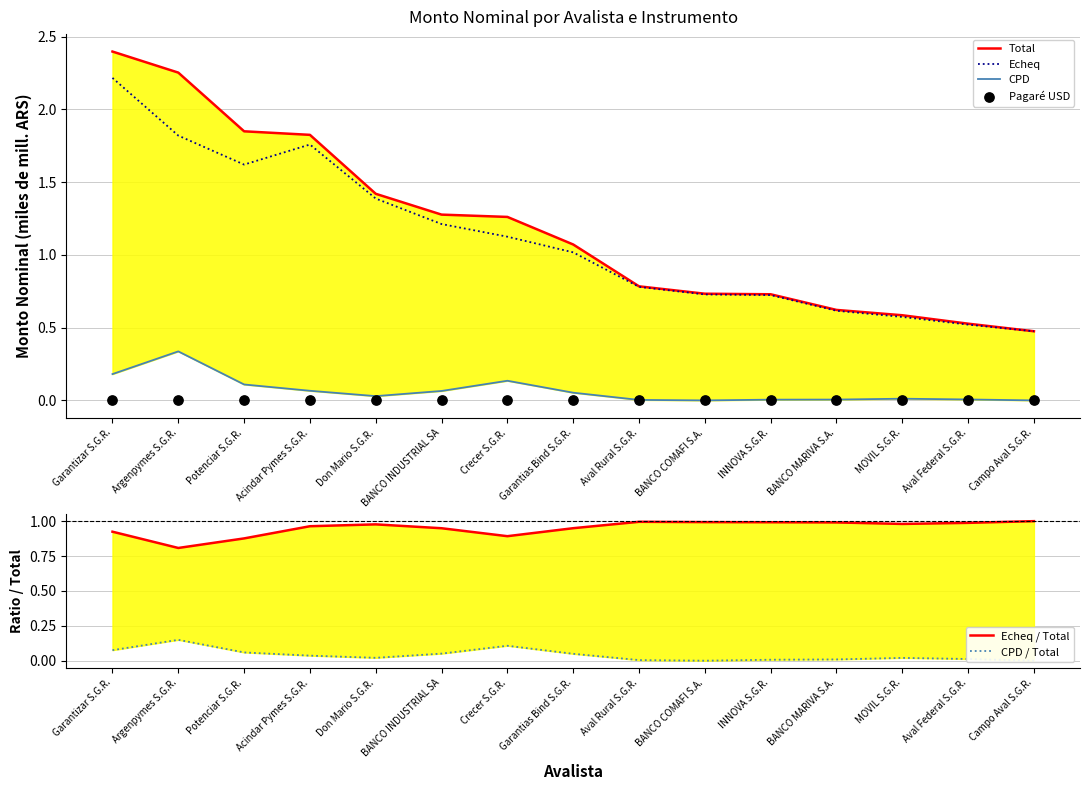

Which series reaches the maximum Y coordinate?

Total